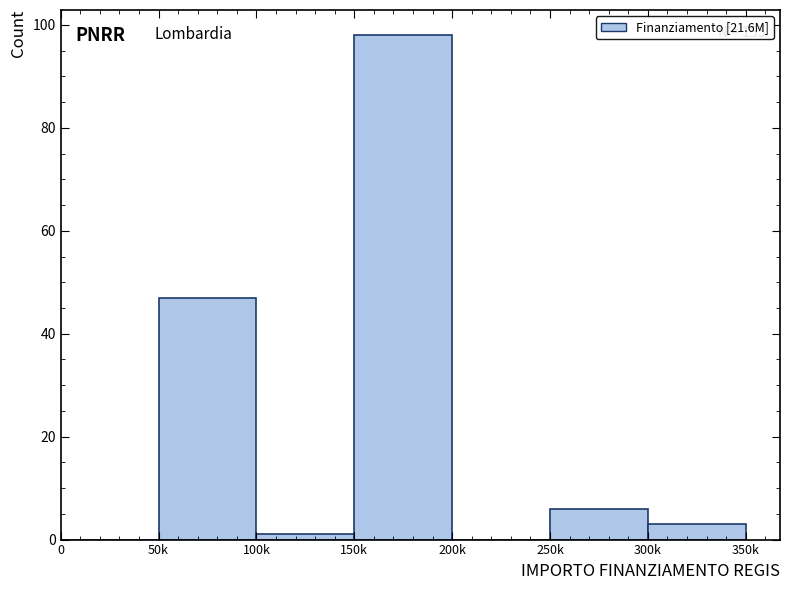

Reading left to right, list all the values displayed in this chart.

0=0	50k=47	100k=1	150k=98	200k=0	250k=6	300k=3